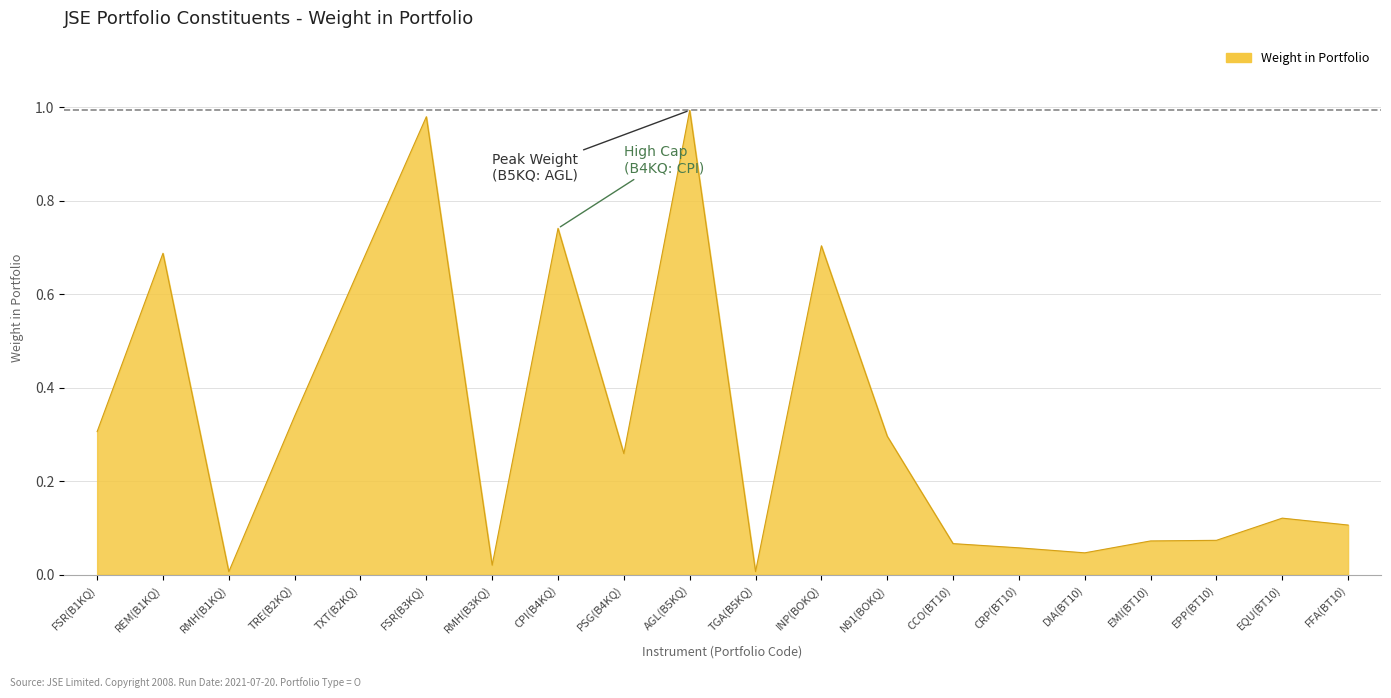

What position from the left is EMI(BT10)?

17